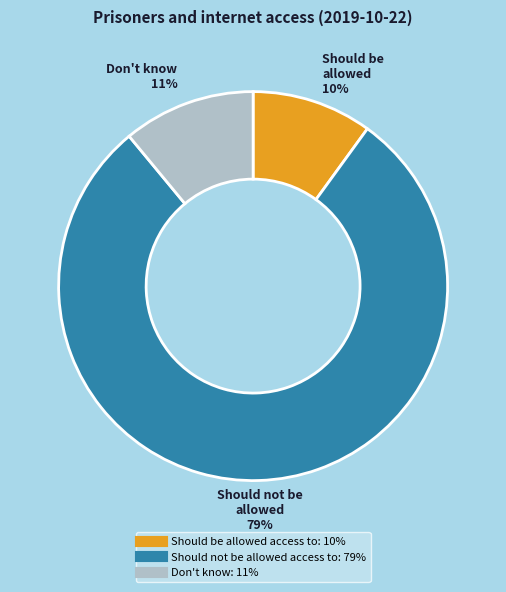

Count the number of slices in the pie.

3